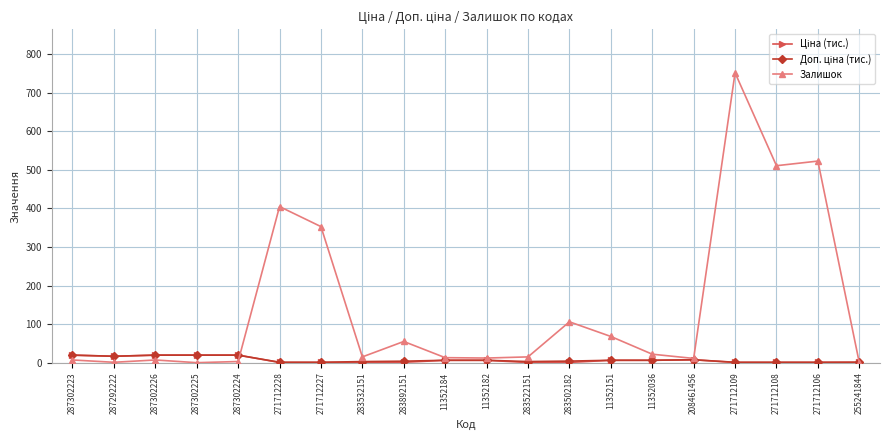

Which series has the widest spread of values?

Залишок